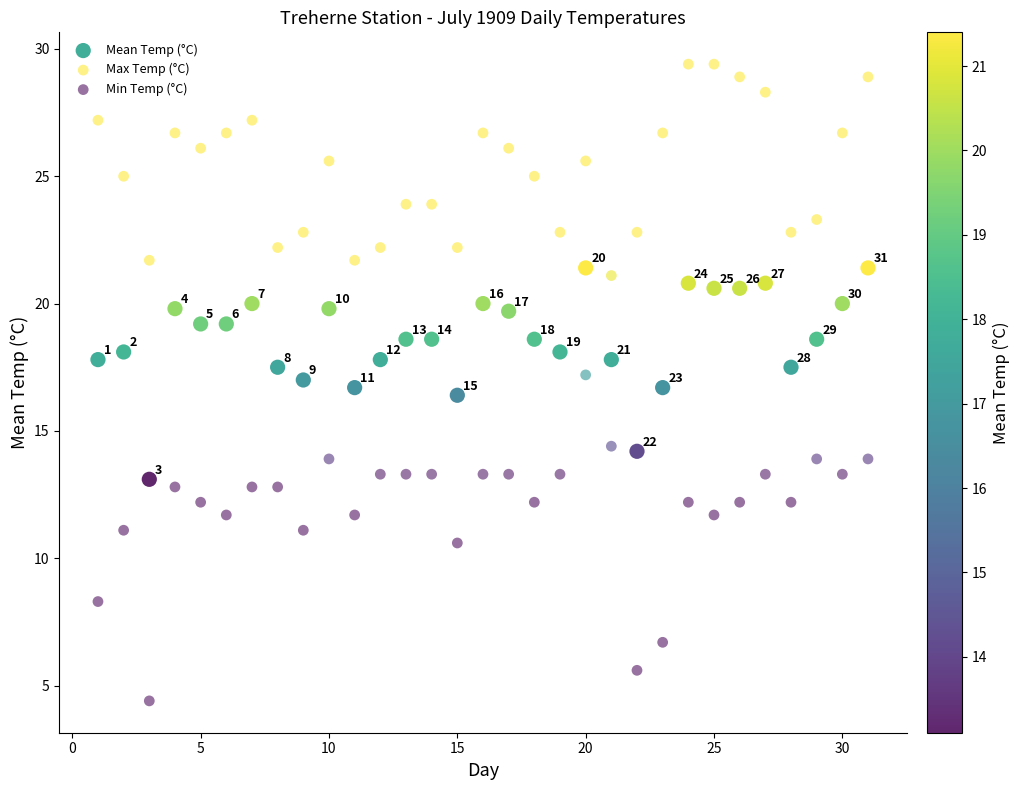

In the Min Temp (°C) series, what Y value is closest to 10?

10.6